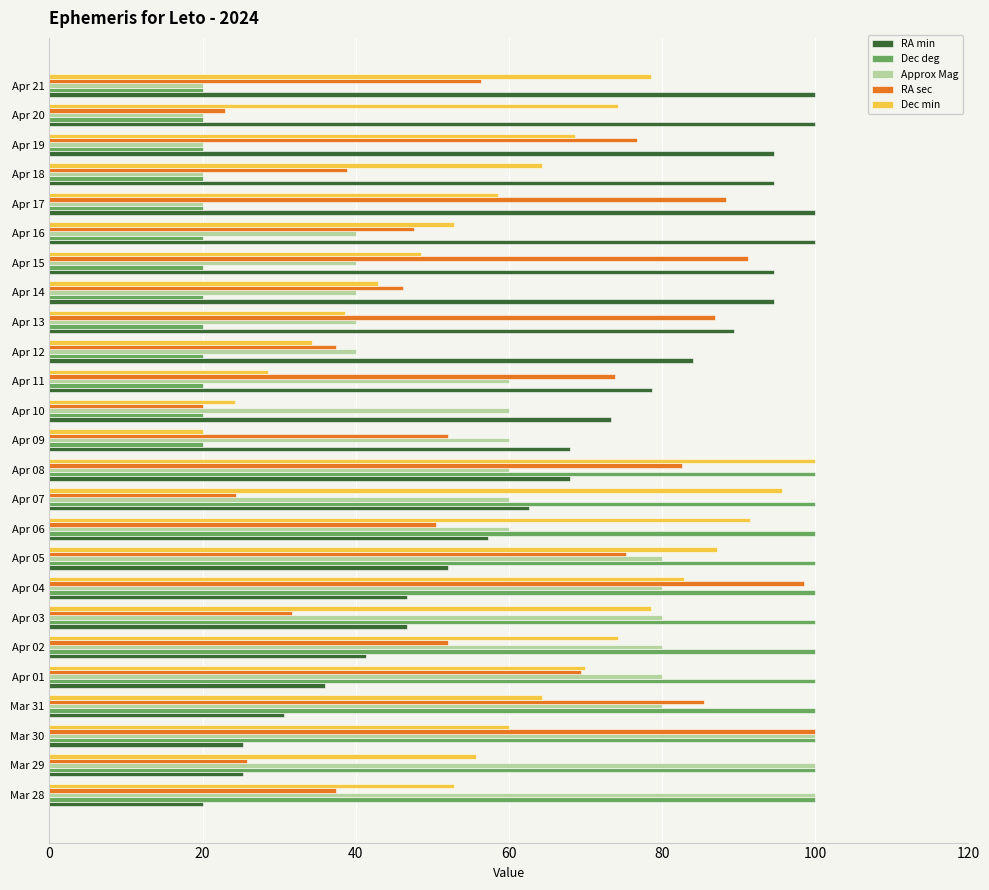

Which series changed the most between Apr 12 and Apr 19?

RA sec